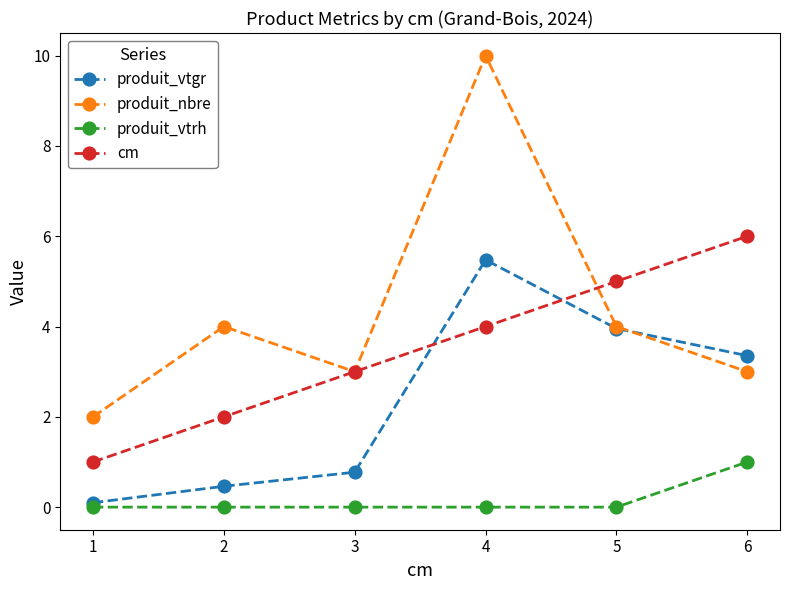

List the series in order of their peak value, highest first.

produit_nbre, cm, produit_vtgr, produit_vtrh